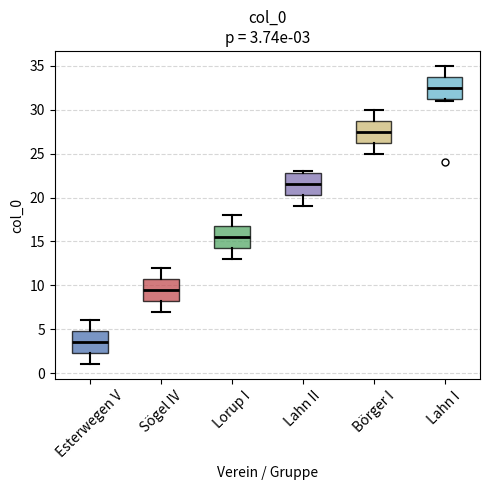

Which box's median line is the highest?

Lahn I